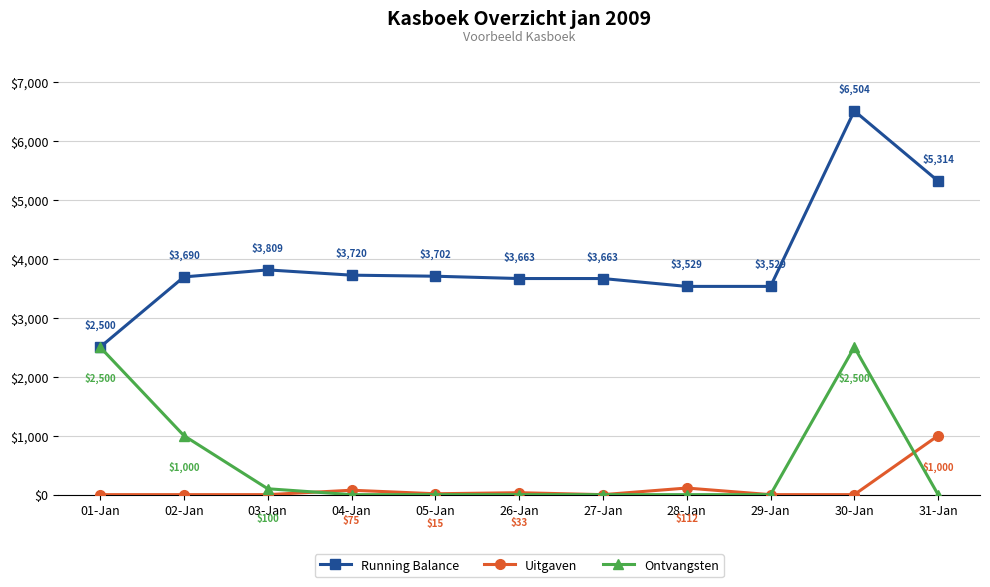

At 28-Jan, list the series in order from largest to smallest.

Running Balance, Uitgaven, Ontvangsten